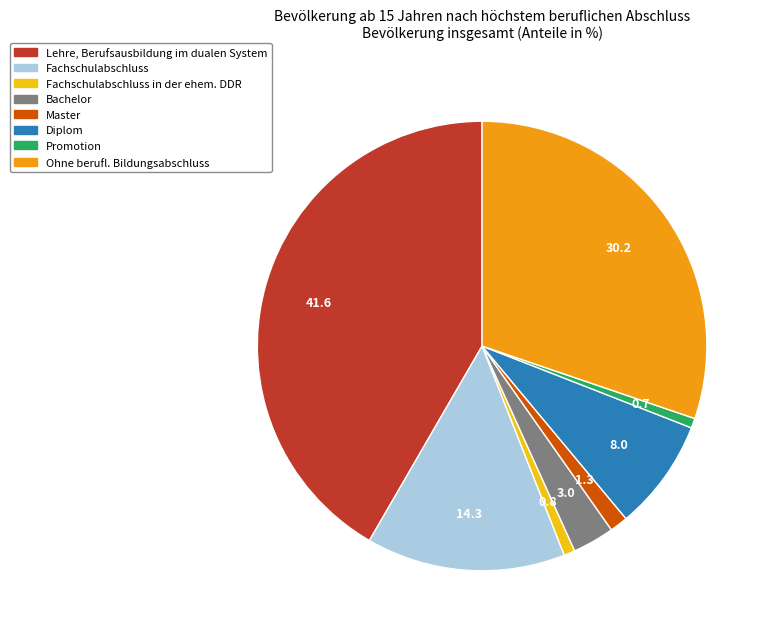

How many slices are in this pie chart?

8